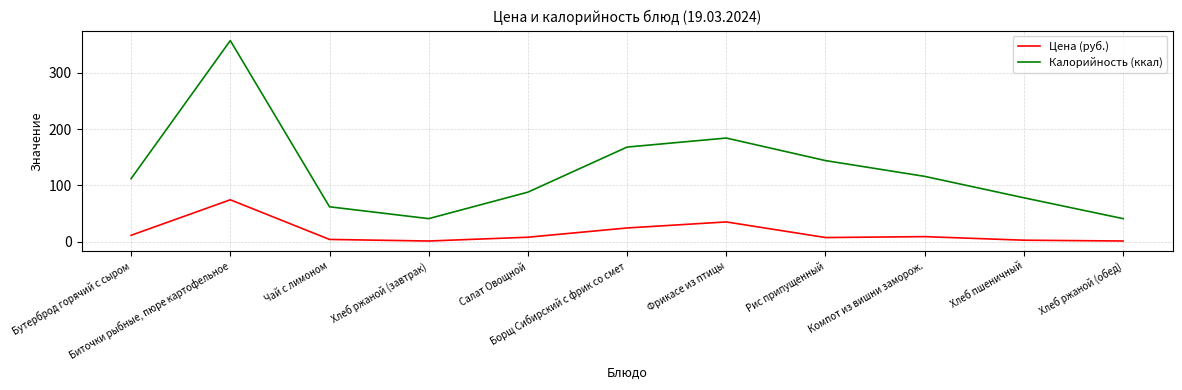

List the series in order of their overall mean, lowest first.

Цена (руб.), Калорийность (ккал)